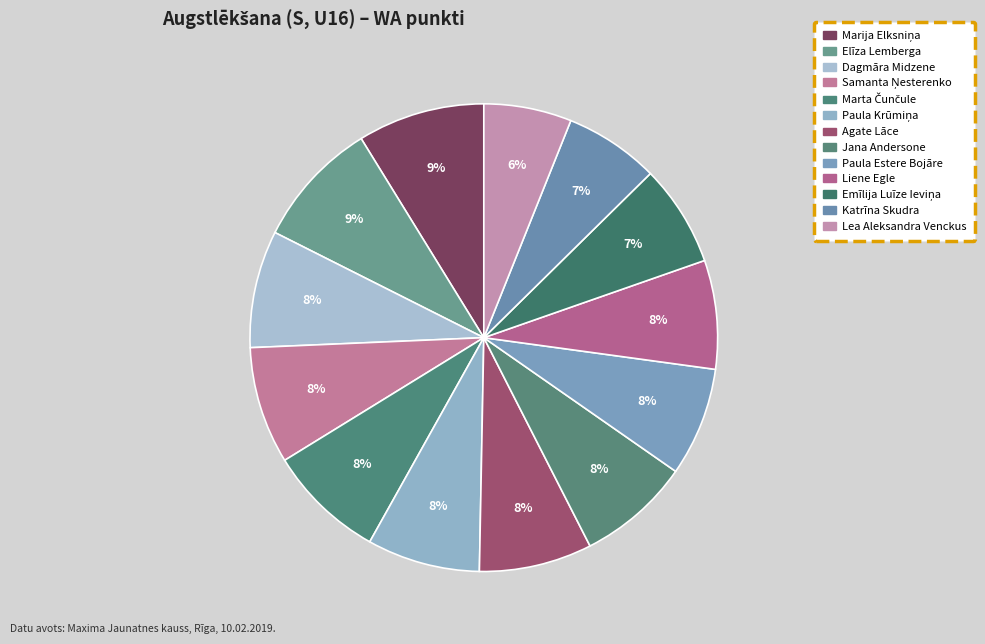

Does Emīlija Luīze Ieviņa represent more than half of the total?

No